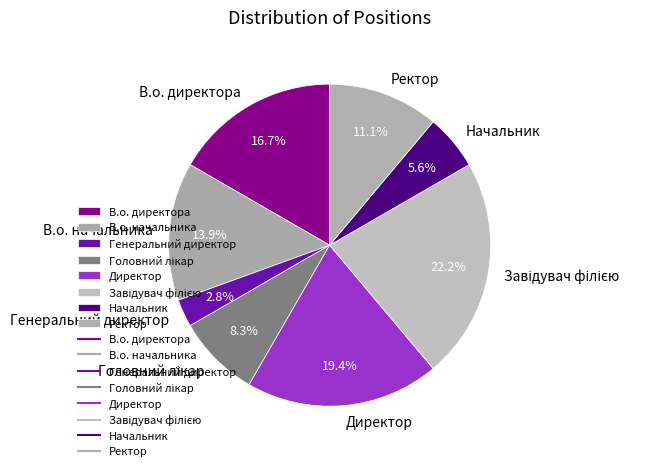

Which category has the smallest portion of the pie?

Генеральний директор